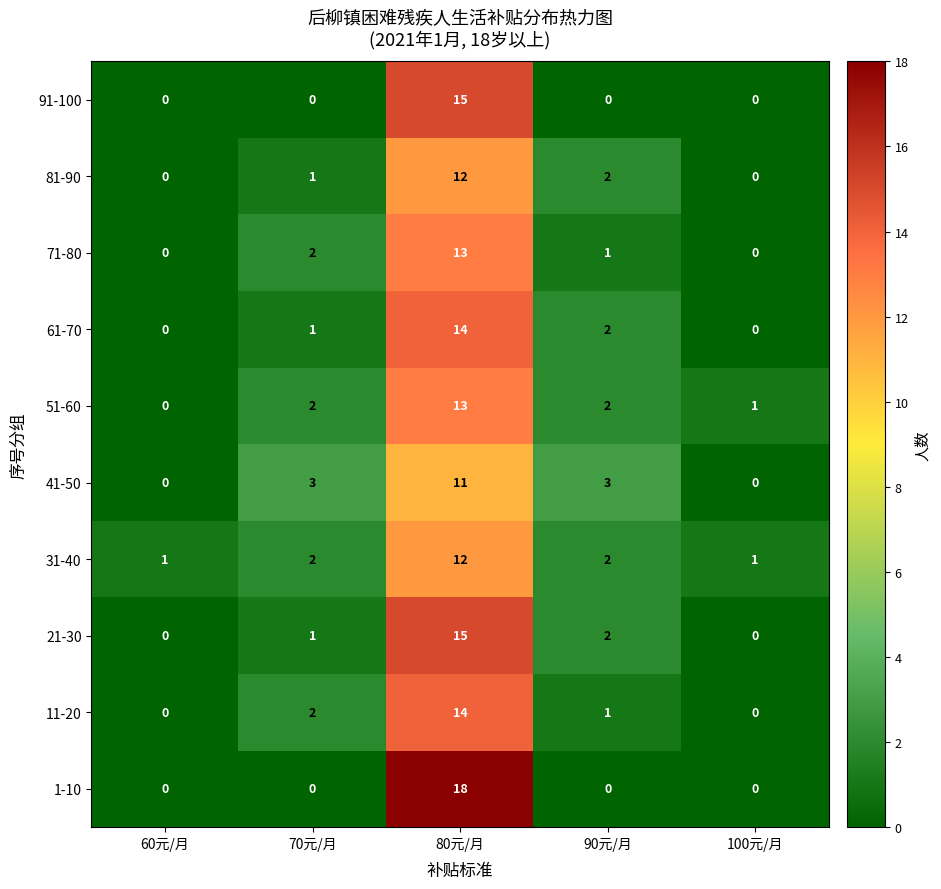

The value of 21-30 at 80元/月 is 24. True or false?

False